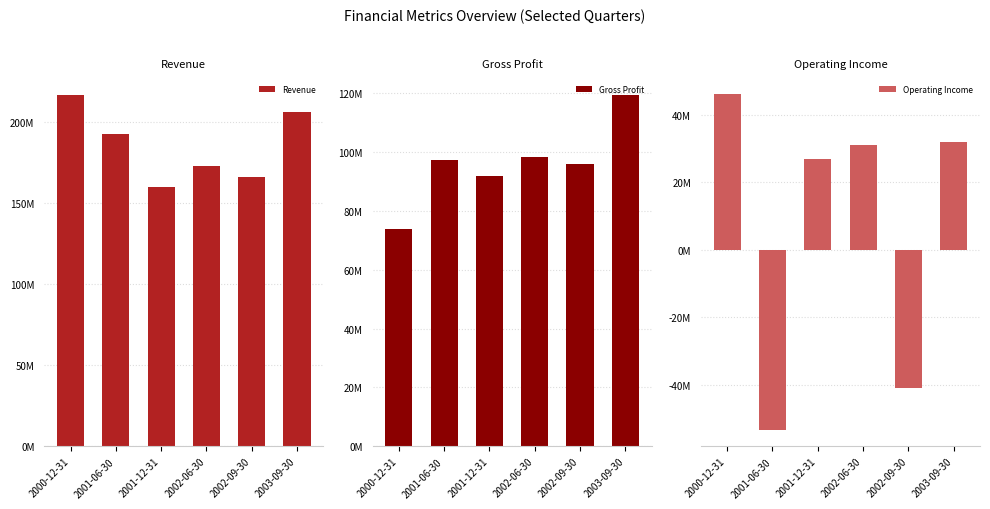

How many negative values does the Operating Income series have?

2